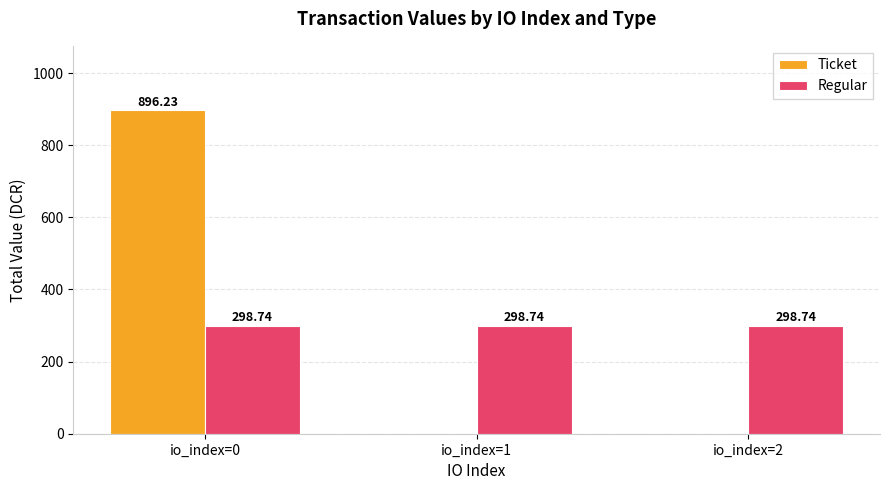

Reading left to right, transcribe all the data shown in this chart.

Ticket: 896.2	0.0	0.0
Regular: 298.7	298.7	298.7